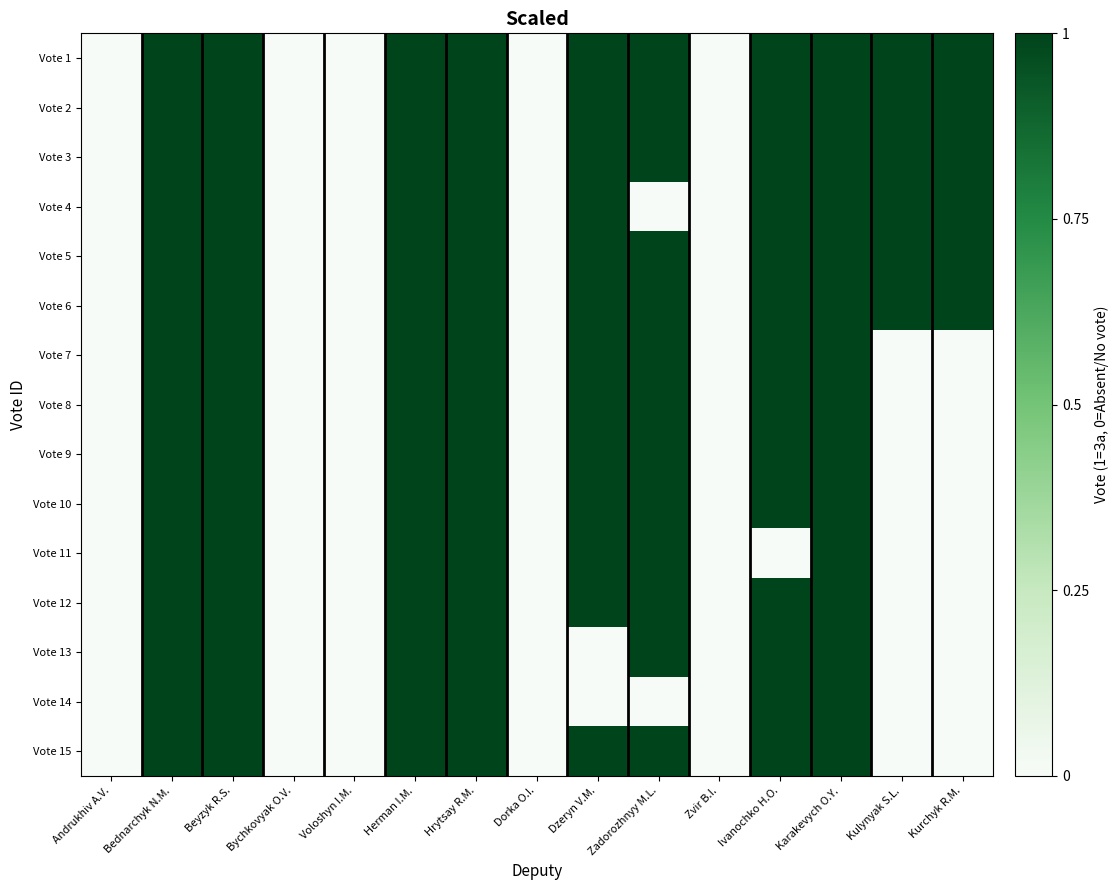

At how many categories does at least one series exceed 0?

10